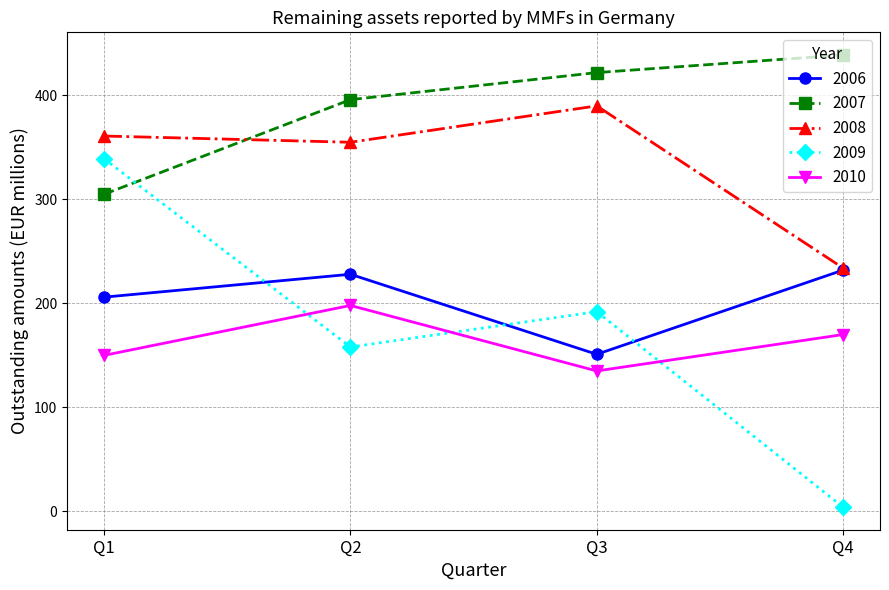

True or false: 2010 and 2007 cross at least once.

False